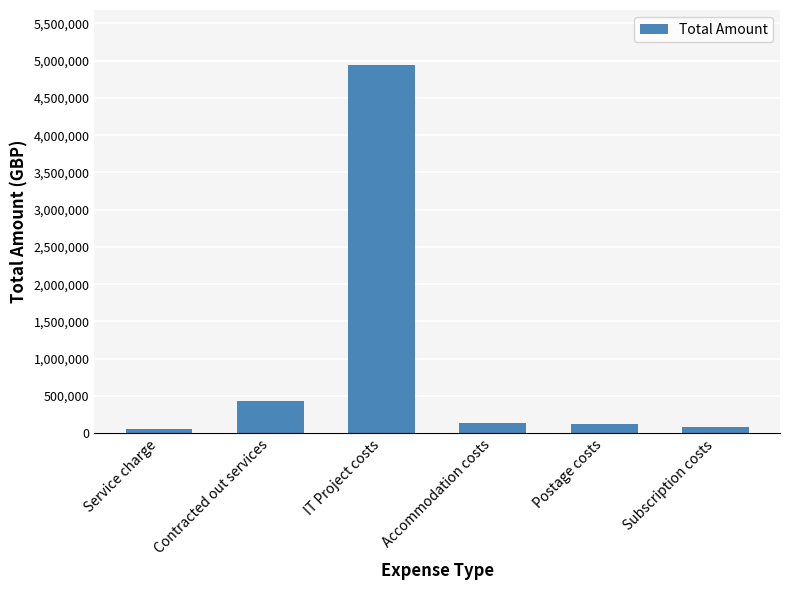

Approximately how many times larger is the value at Postage costs compared to Accommodation costs?

0.9